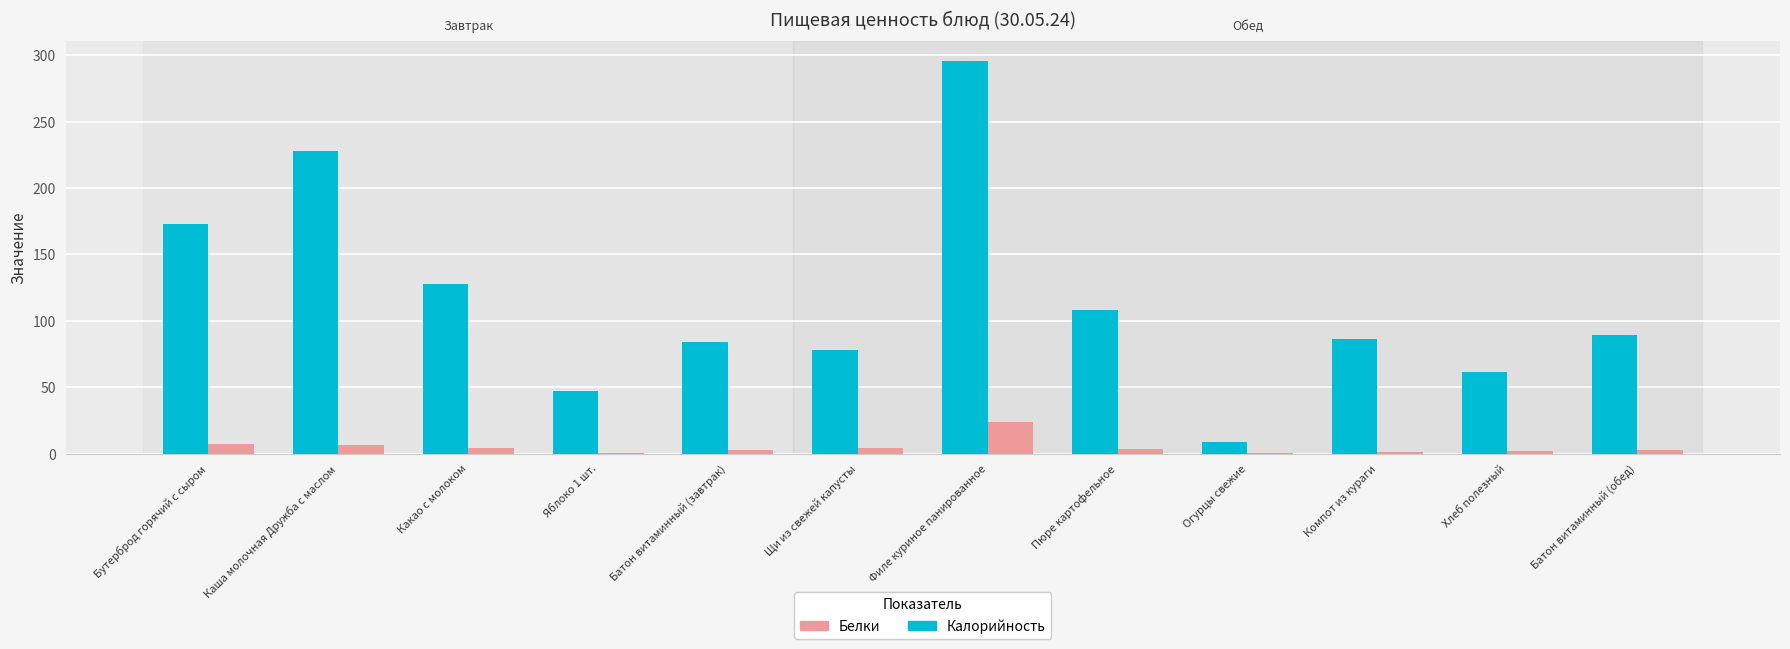

At which label does Белки reach its peak?

Филе куриное панированное